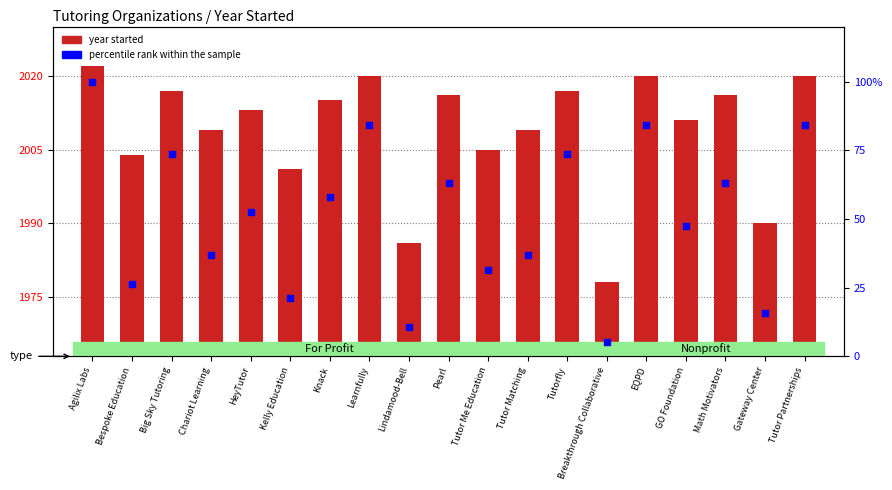

At which category is the sum across all series the highest?

Agilix Labs